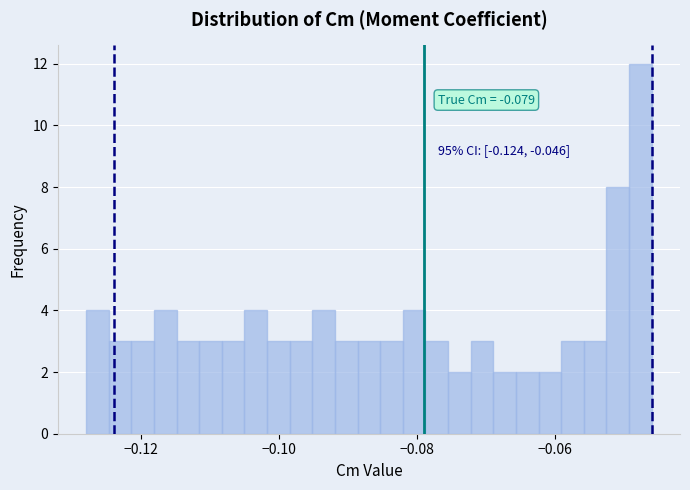

Read against the x-axis, roughly where is the centre of the tallest bar?

-0.048